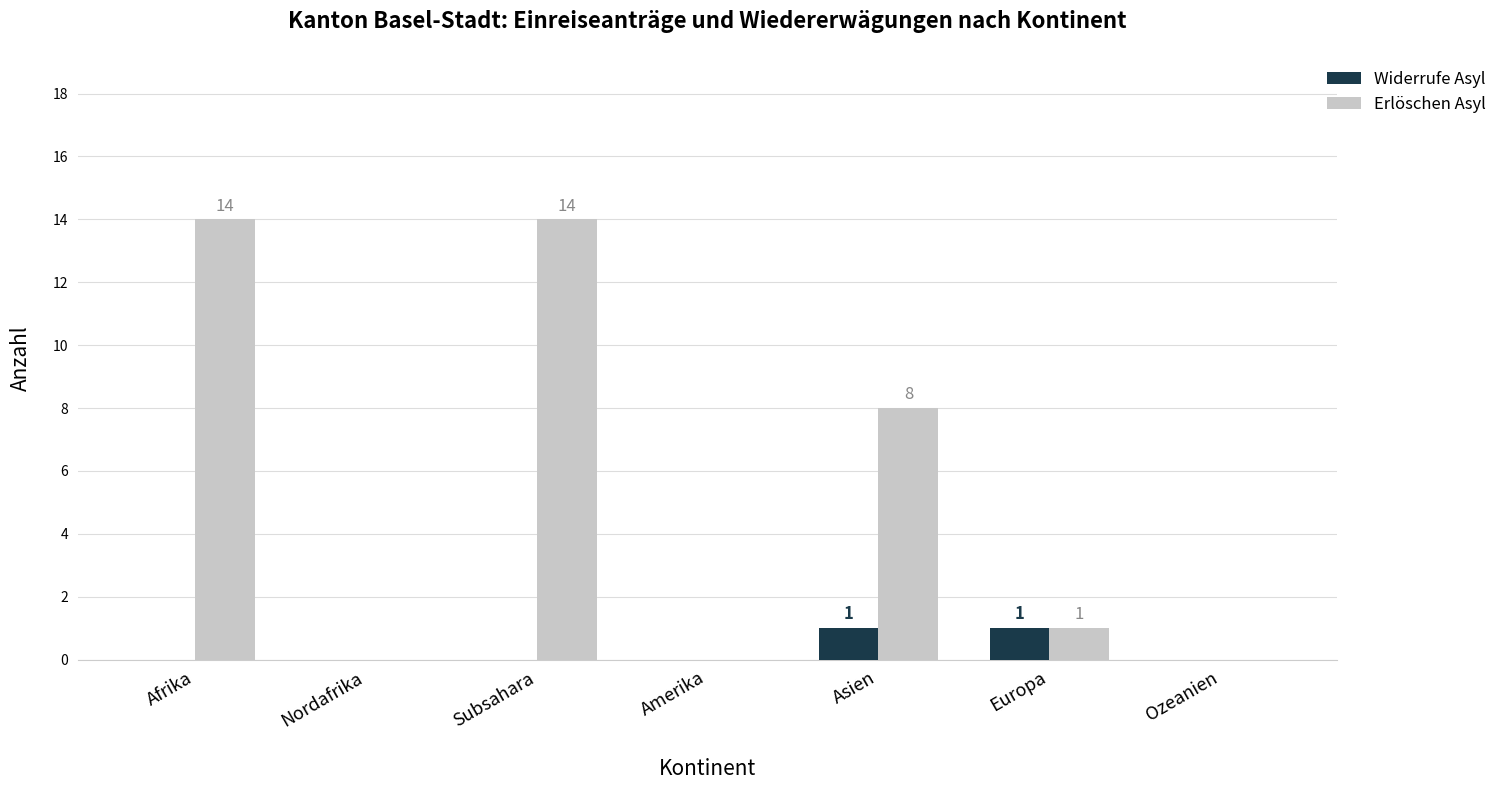

Which series changed the most between Asien and Ozeanien?

Erlöschen Asyl